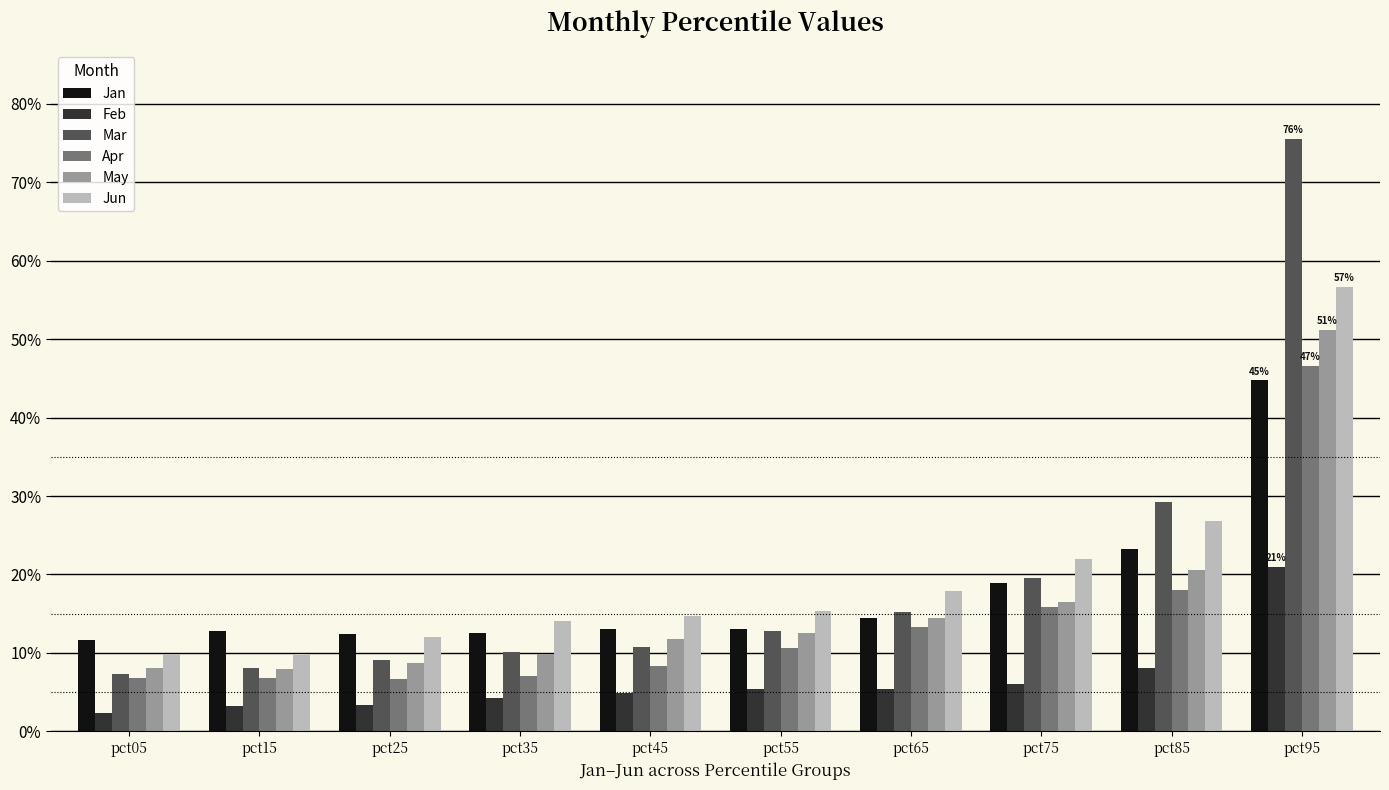

Which series changed the most between pct85 and pct95?

Mar